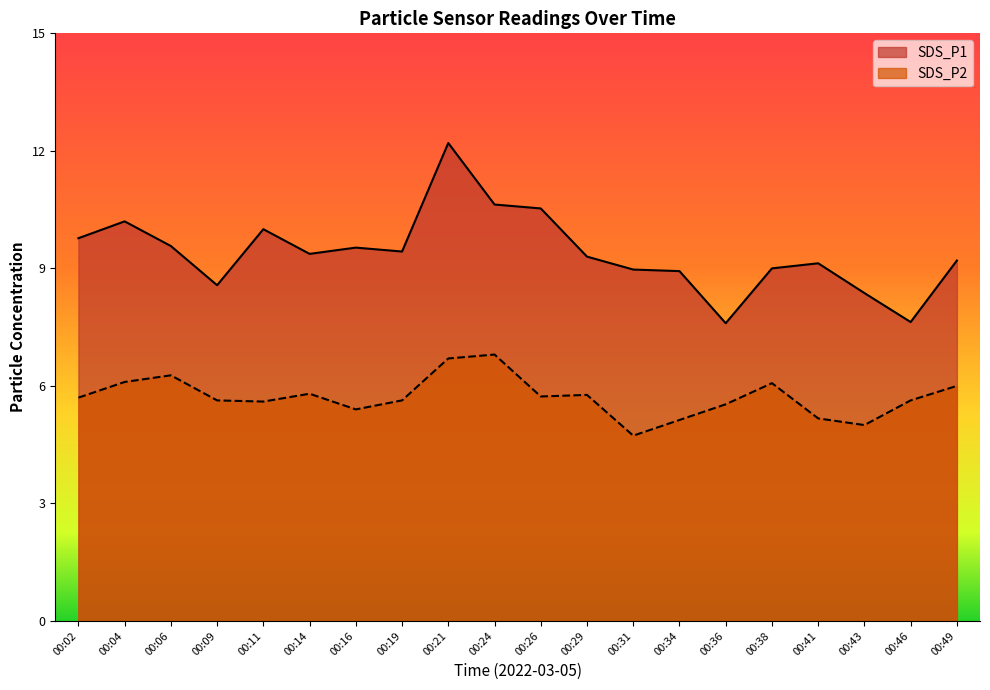

Which series has the widest spread of values?

SDS_P1